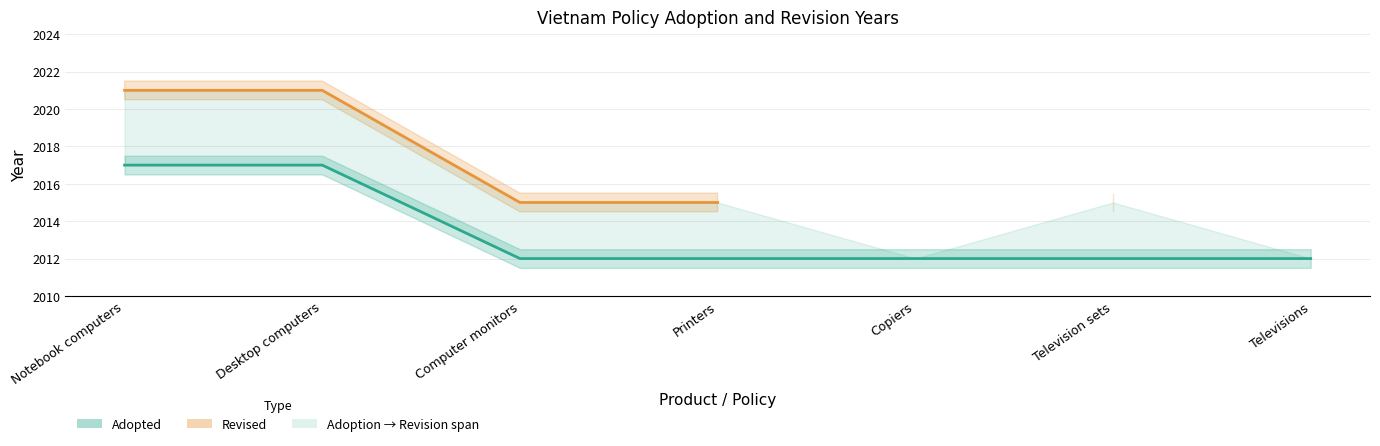

What is the sum of all values?

14094